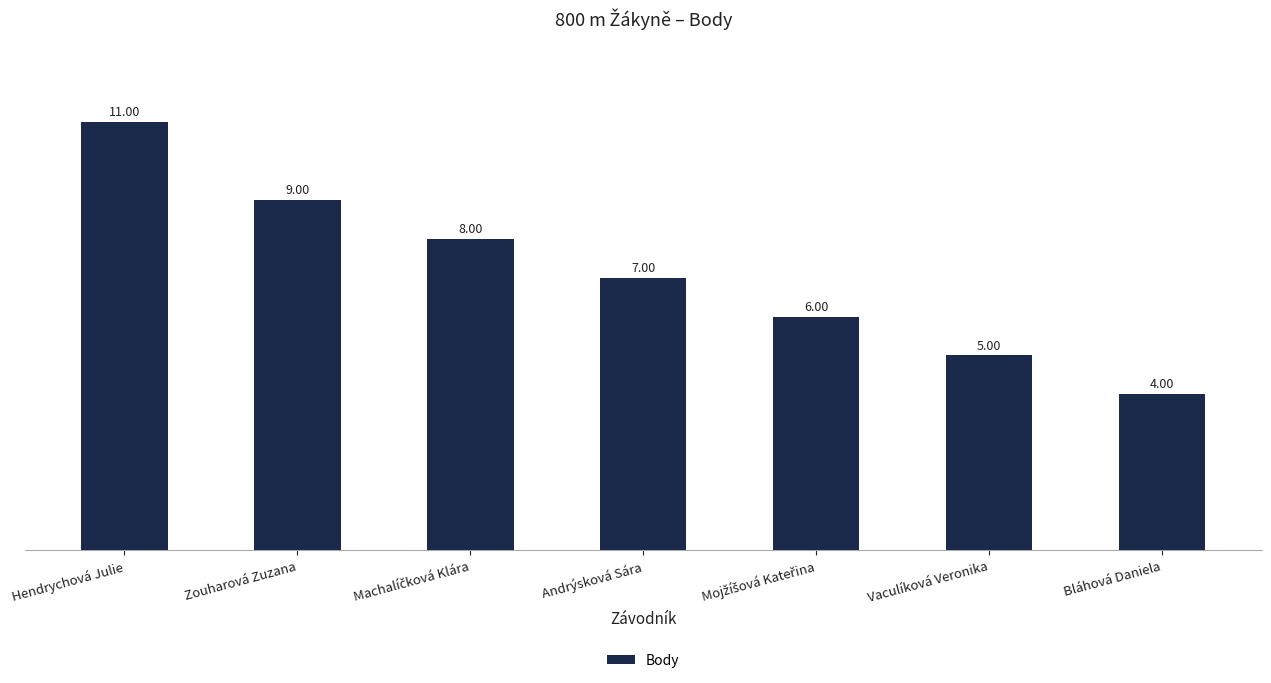

Where does the data first go above 7?

Hendrychová Julie